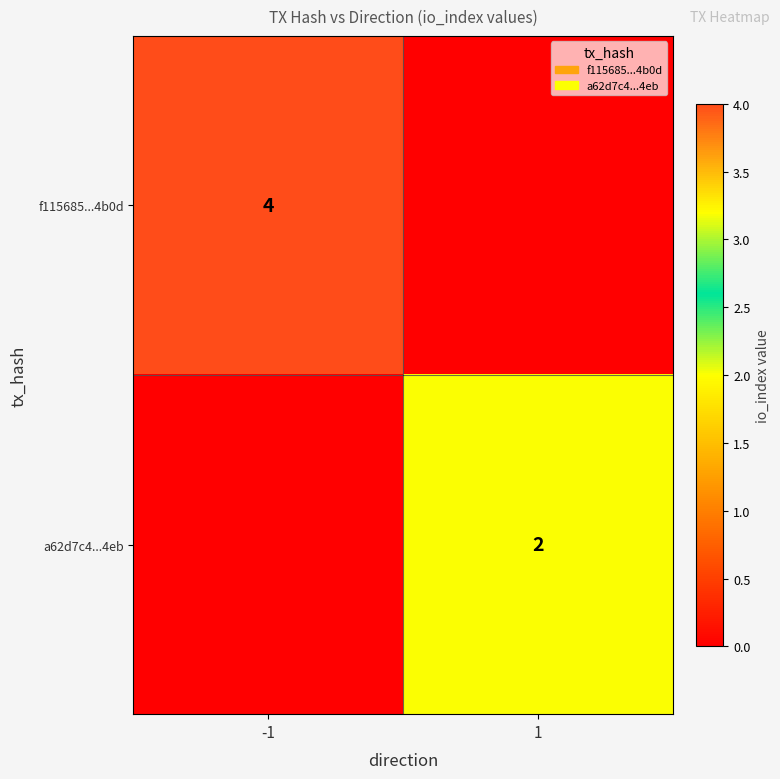

True or false: a62d7c4...4eb has a value of 3 at 1.

False